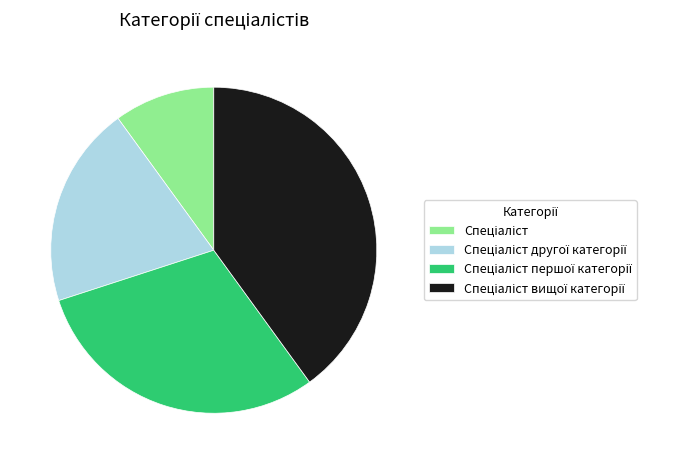

Is there a majority slice in this chart?

No